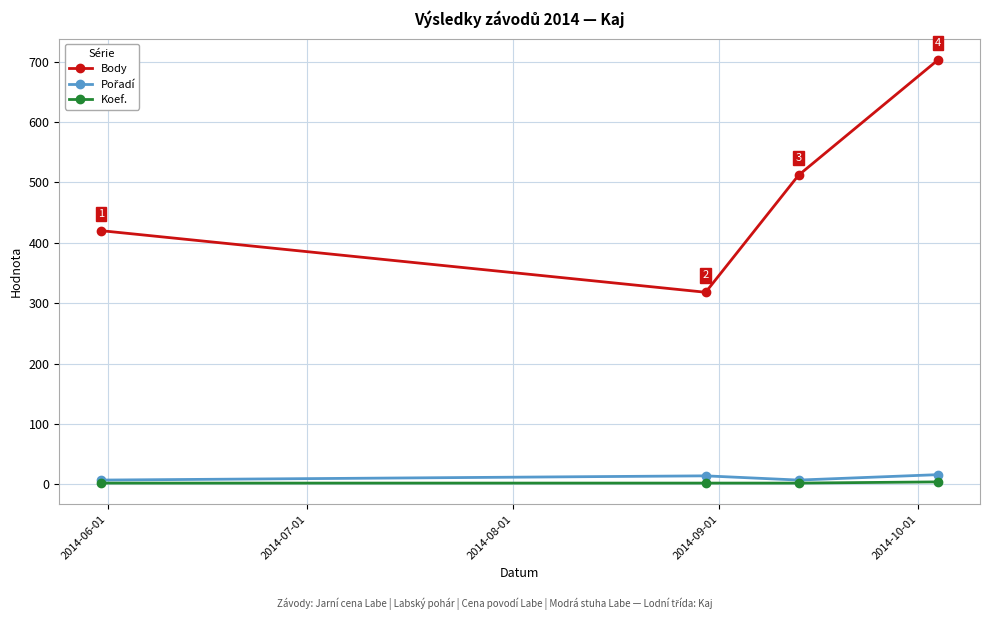

True or false: Body has more than 0 points higher than both neighbors.

False